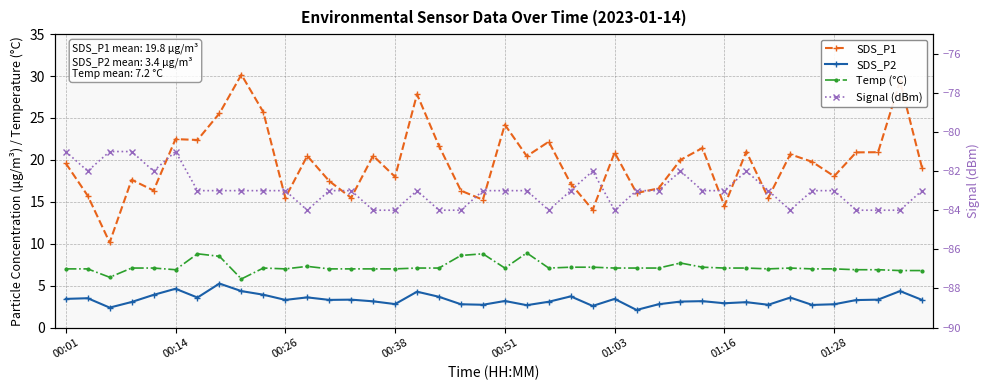

What position from the right is 26?

14